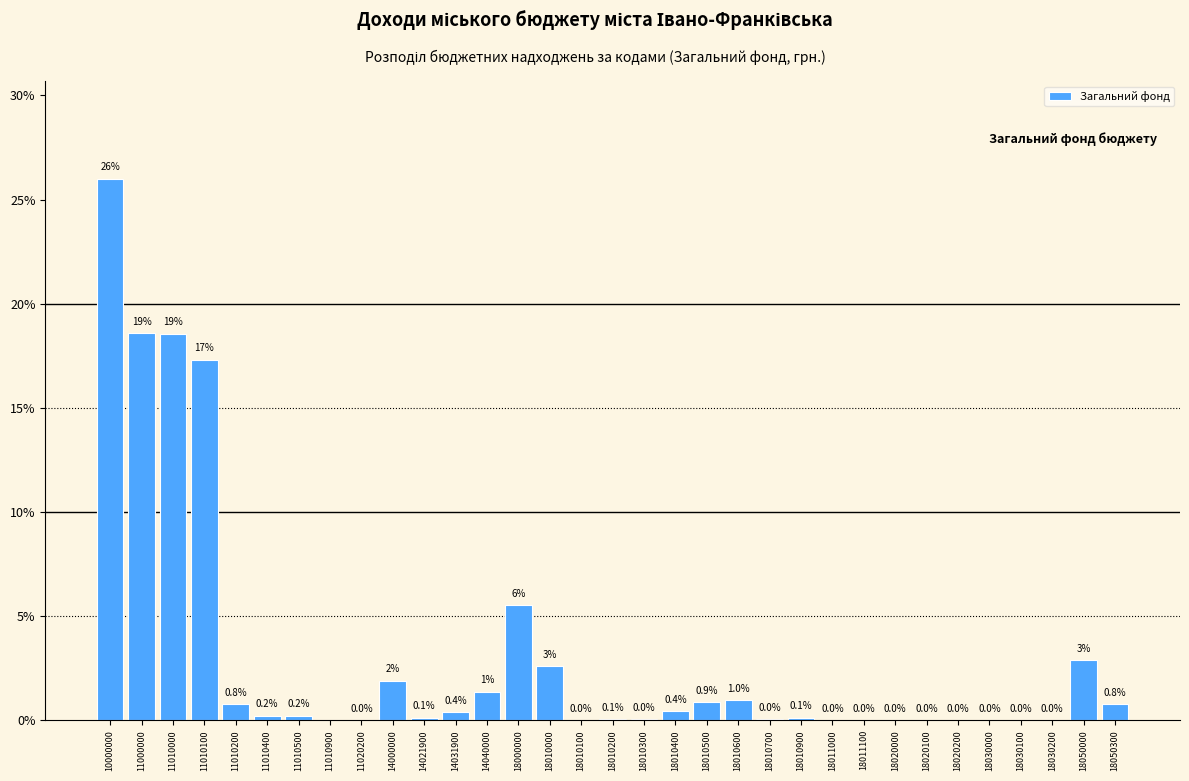

The value at 18020000 is 0.0. True or false?

True